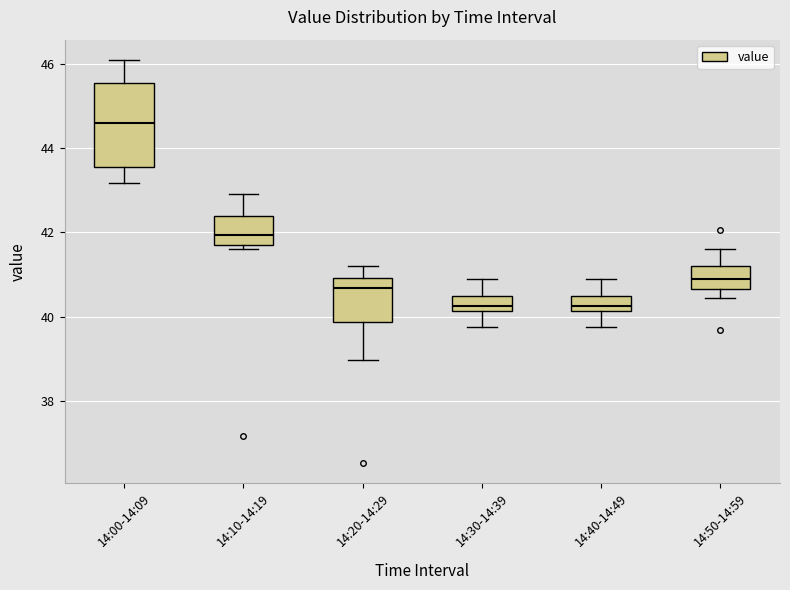

Reading left to right, transcribe this box plot: for each box, give where its median line is, the range the box spans, and where its two whiskers end, as read against the y-axis. The values are not printed on the chart, so give them approximately, as read against the axis.

14:00-14:09: median 44.6, box 43.6 to 45.6, whiskers 43.2 to 46.0
14:10-14:19: median 42.0, box 41.8 to 42.4, whiskers 41.6 to 43.0
14:20-14:29: median 40.6, box 39.8 to 41.0, whiskers 39.0 to 41.2
14:30-14:39: median 40.2 (just above the box's lower edge), box 40.2 to 40.4, whiskers 39.8 to 41.0
14:40-14:49: median 40.2 (just above the box's lower edge), box 40.2 to 40.4, whiskers 39.8 to 41.0
14:50-14:59: median 40.8, box 40.6 to 41.2, whiskers 40.4 to 41.6